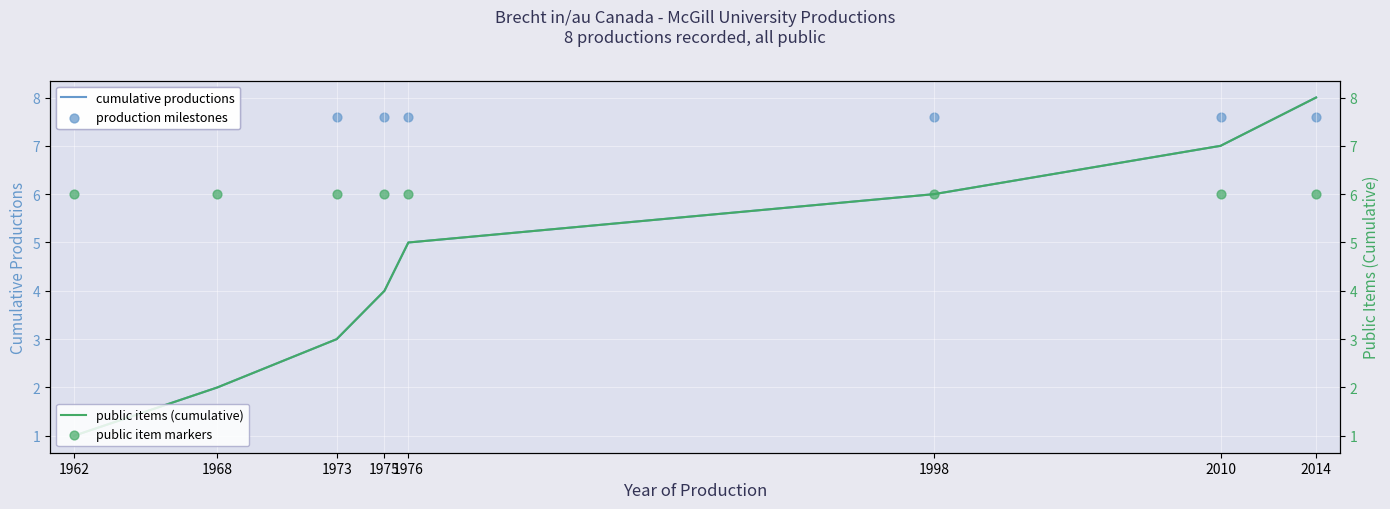

Which series has the largest total across all categories?

production milestones